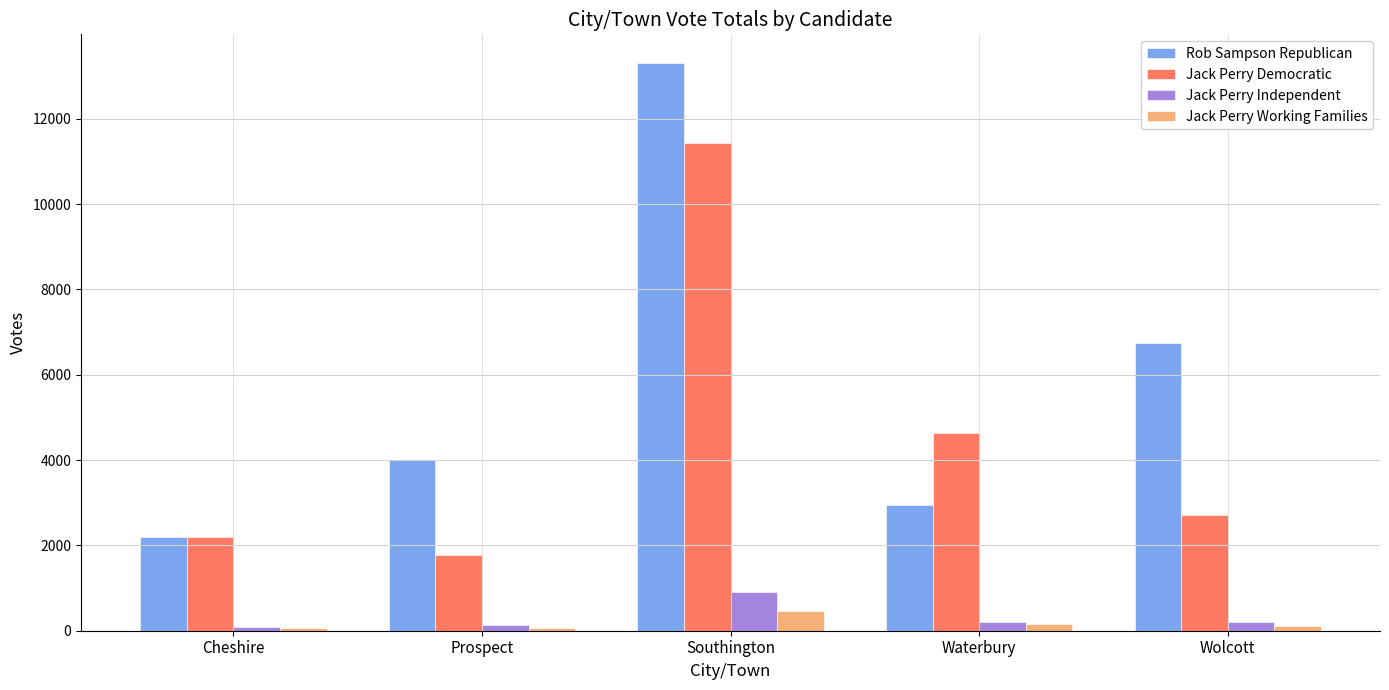

What is the label of the 3rd bar from the left?

Southington